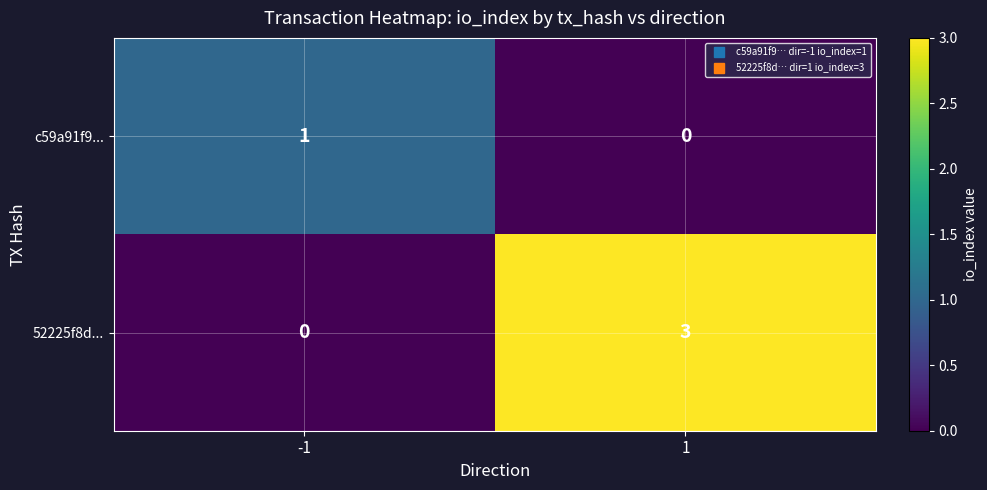

Between -1 and 1, which series saw the biggest shift?

52225f8d...